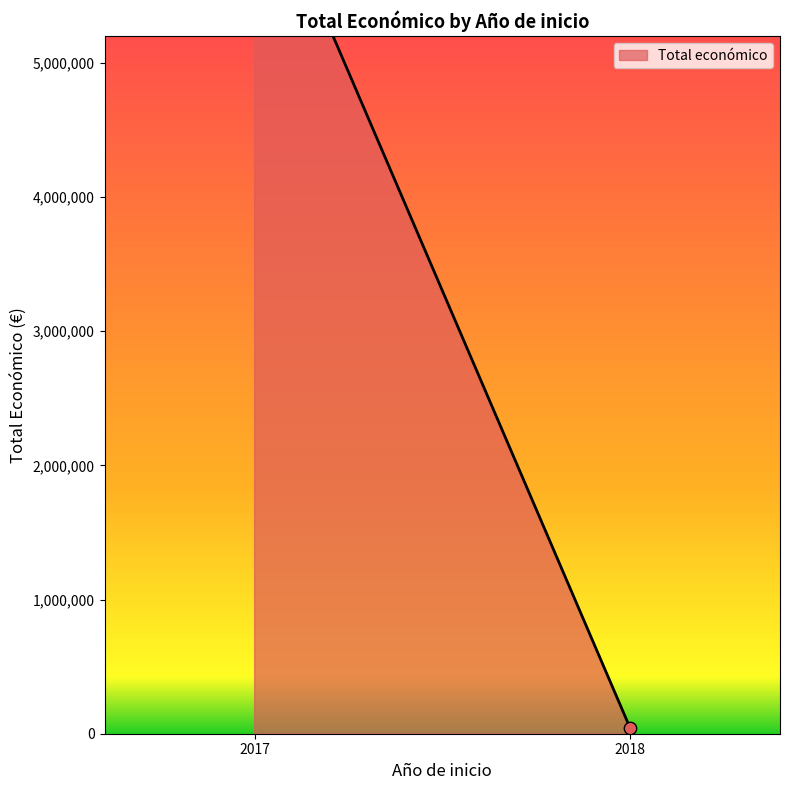

Between 2017 and 2017, which is larger?

2017